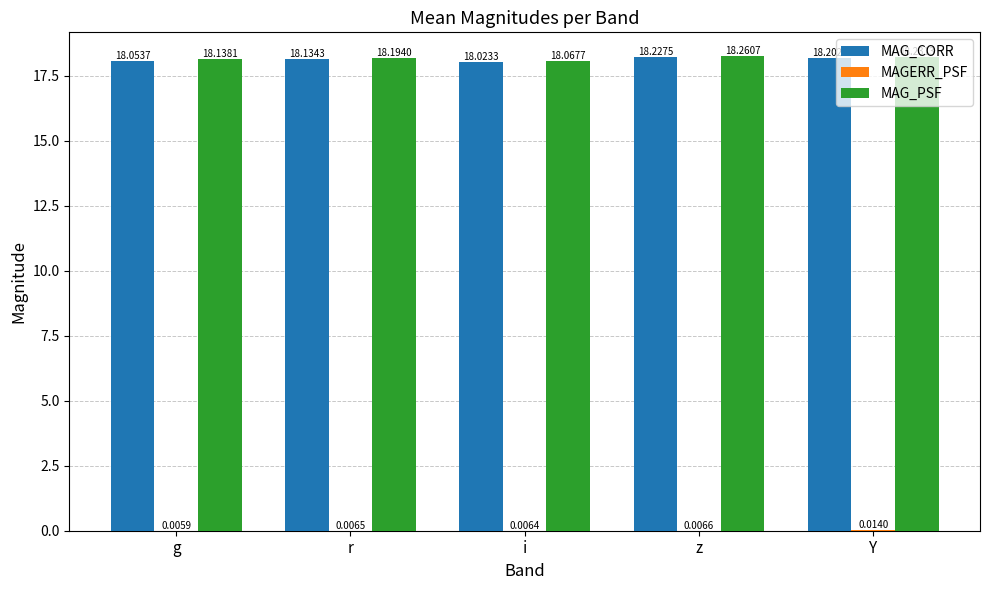

What is the average value of the MAG_PSF series?

18.2